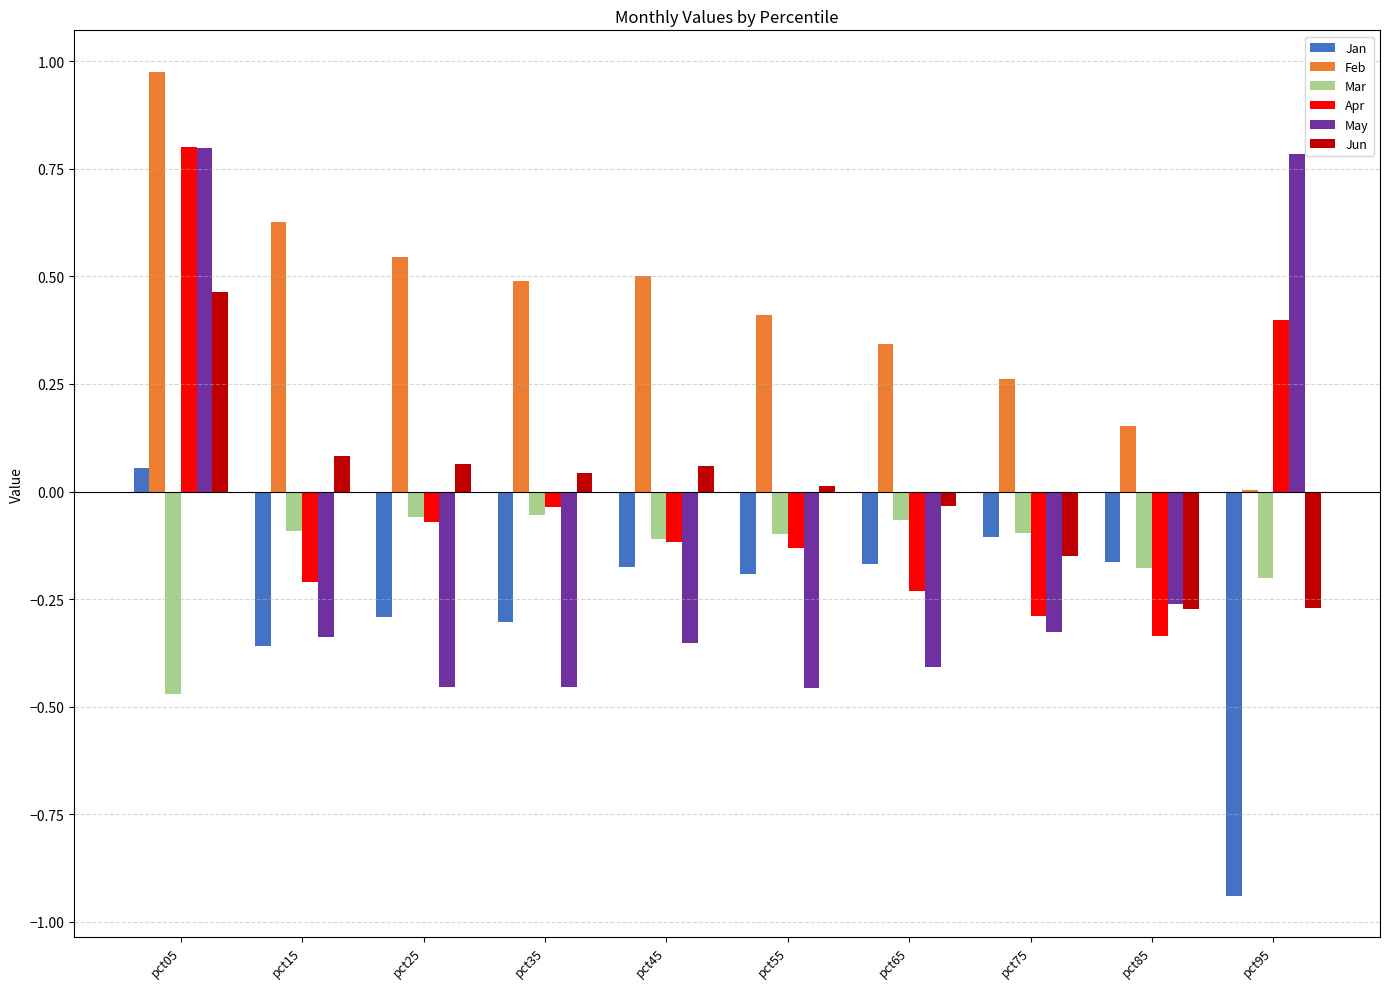

Is it true that Jun equals -0.2 at pct95?

False